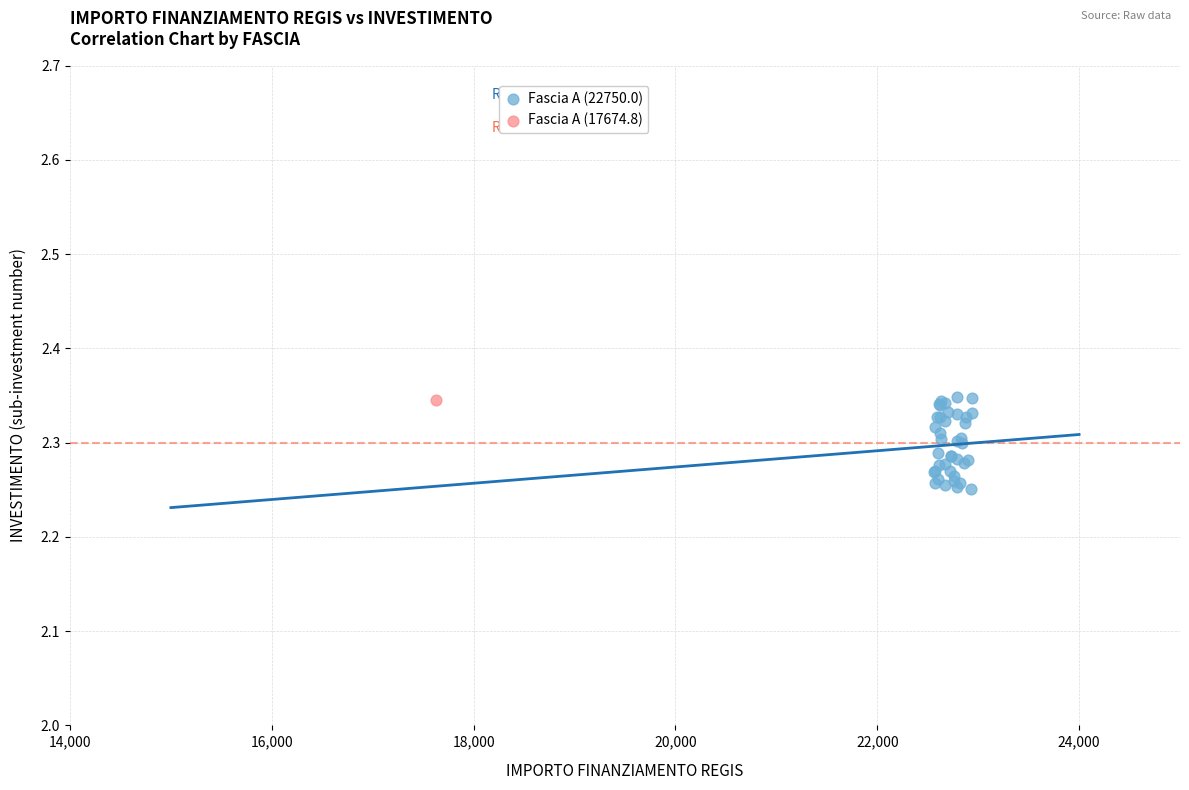

What are all the series names shown in the legend?

Fascia A (22750.0), Fascia A (17674.8)